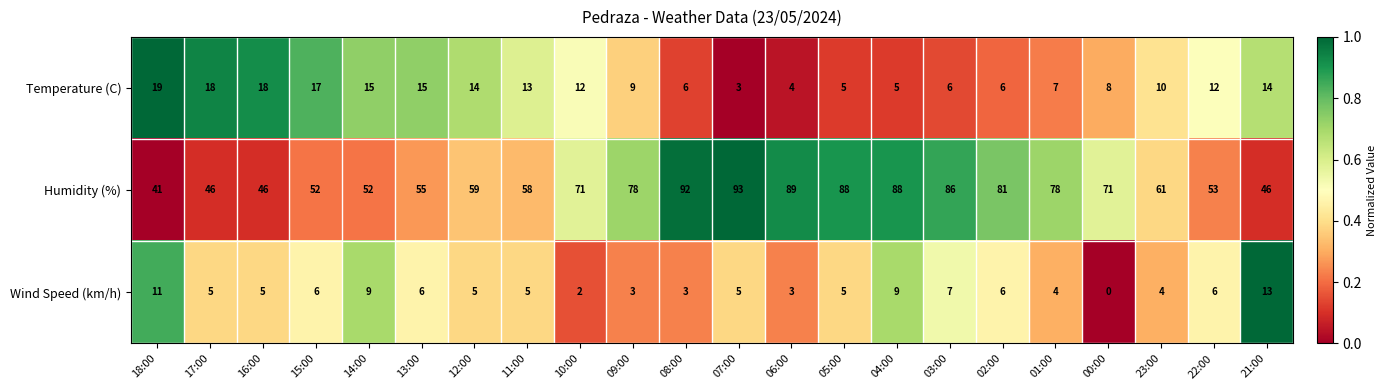

Which series has the largest total across all categories?

Humidity (%)